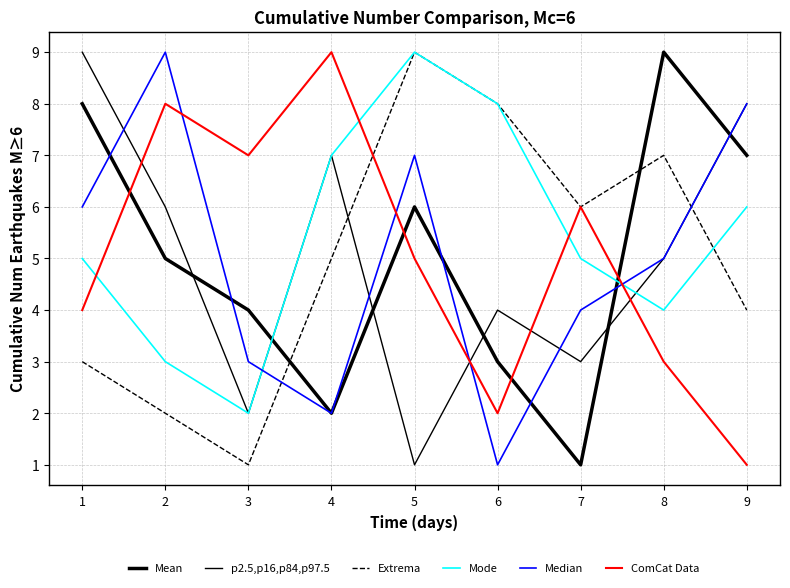

What is the highest value of the p2.5,p16,p84,p97.5 series?

9